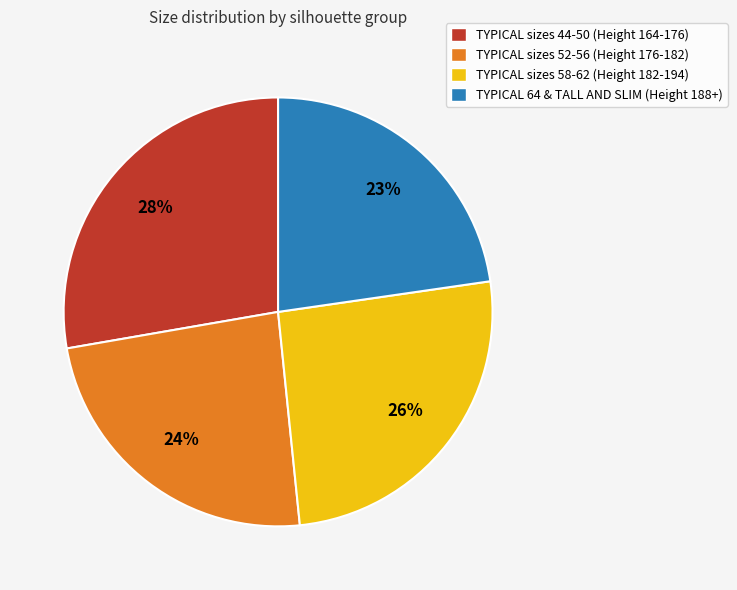

Is there any slice that represents more than half of the pie?

No